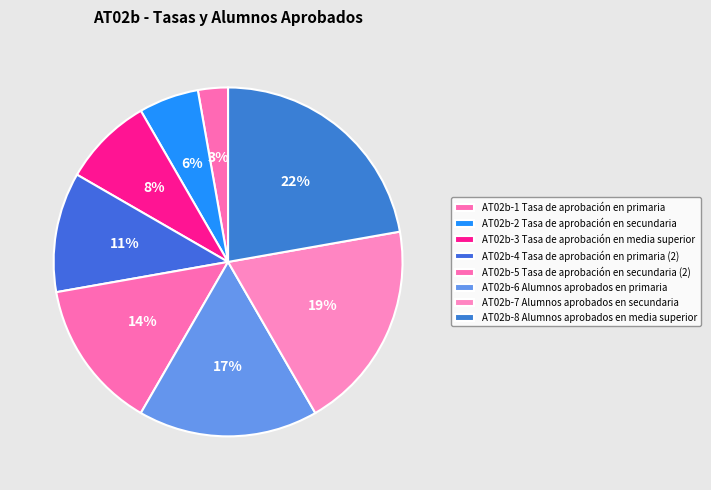

Approximately how many times larger is the value at AT02b-8 Alumnos aprobados en media superior compared to AT02b-6 Alumnos aprobados en primaria?

1.3